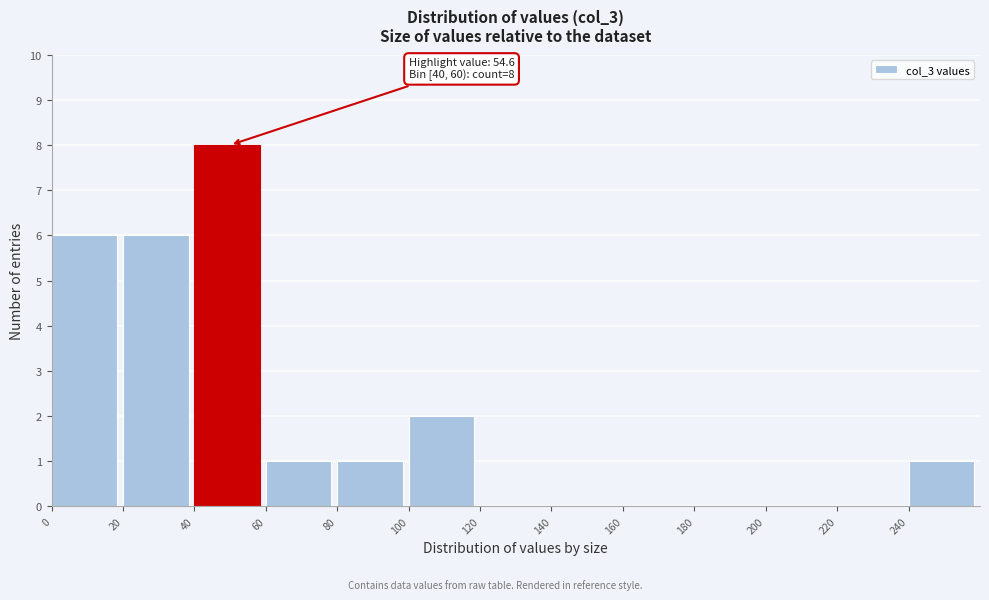

Over which range of the x-axis is the bar tallest?

40 to 60